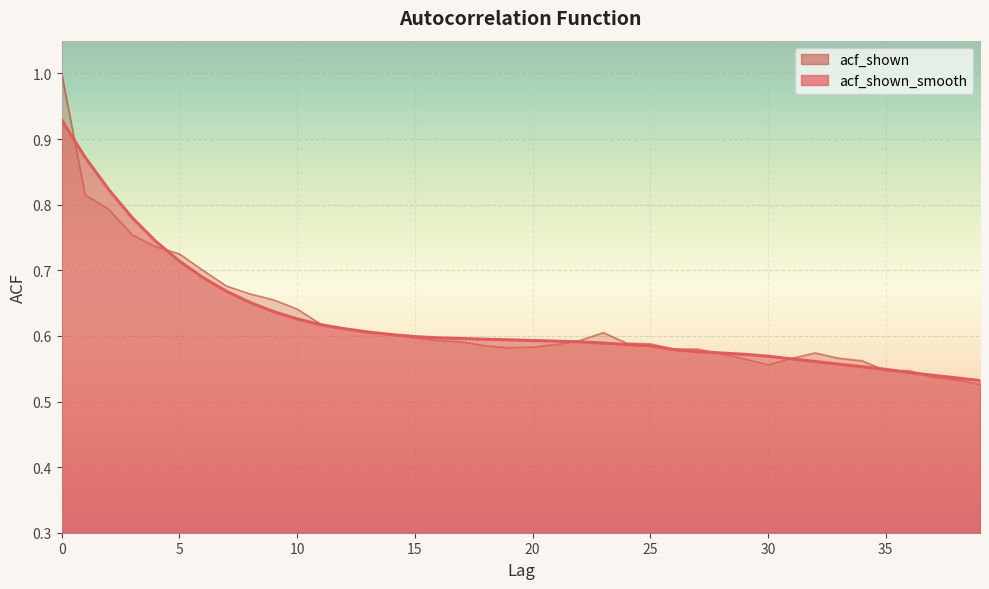

Reading right to left, transcribe all the data shown in this chart.

acf_shown_smooth: 39=0.5	38=0.5	37=0.5	36=0.5	35=0.5	34=0.6	33=0.6	32=0.6	31=0.6	30=0.6	29=0.6	28=0.6	27=0.6	26=0.6	25=0.6	24=0.6	23=0.6	22=0.6	21=0.6	20=0.6	19=0.6	18=0.6	17=0.6	16=0.6	15=0.6	14=0.6	13=0.6	12=0.6	11=0.6	10=0.6	9=0.6	8=0.7	7=0.7	6=0.7	5=0.7	4=0.7	3=0.8	2=0.8	1=0.9	0=0.9
acf_shown: 39=0.5	38=0.5	37=0.5	36=0.5	35=0.5	34=0.6	33=0.6	32=0.6	31=0.6	30=0.6	29=0.6	28=0.6	27=0.6	26=0.6	25=0.6	24=0.6	23=0.6	22=0.6	21=0.6	20=0.6	19=0.6	18=0.6	17=0.6	16=0.6	15=0.6	14=0.6	13=0.6	12=0.6	11=0.6	10=0.6	9=0.7	8=0.7	7=0.7	6=0.7	5=0.7	4=0.7	3=0.8	2=0.8	1=0.8	0=1.0